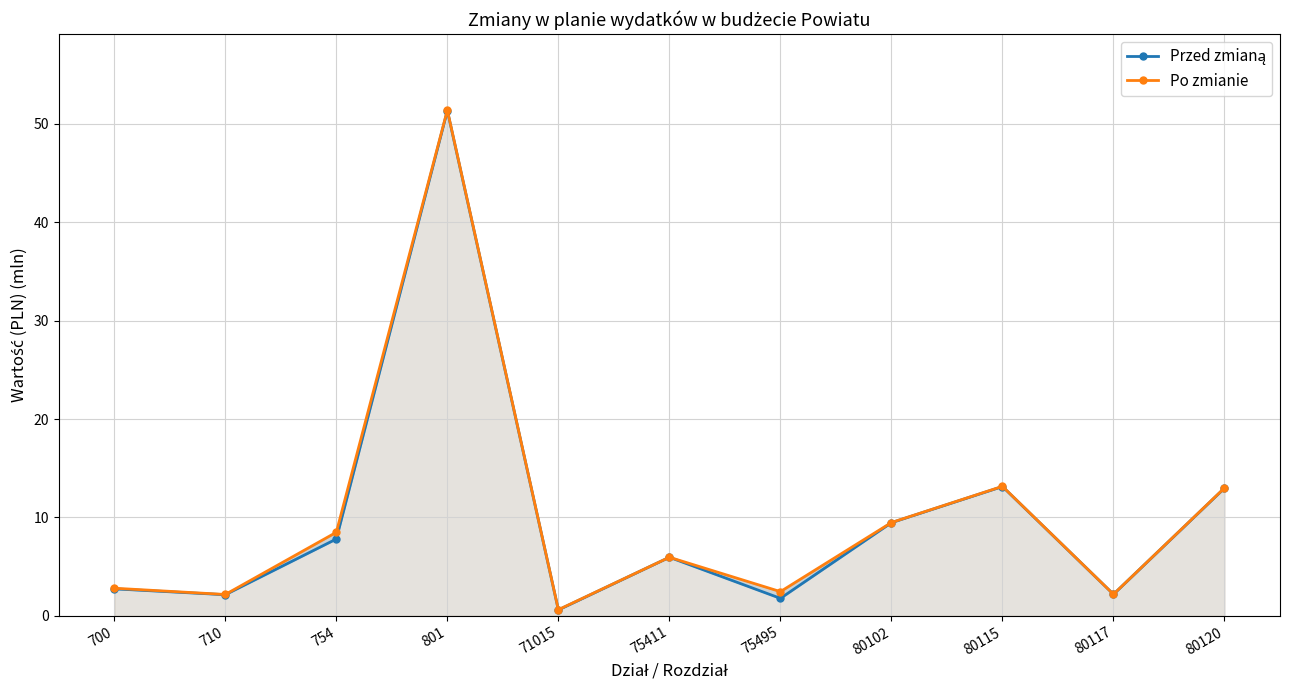

What is the difference between the Po zmianie values at 71015 and 700?

2.2